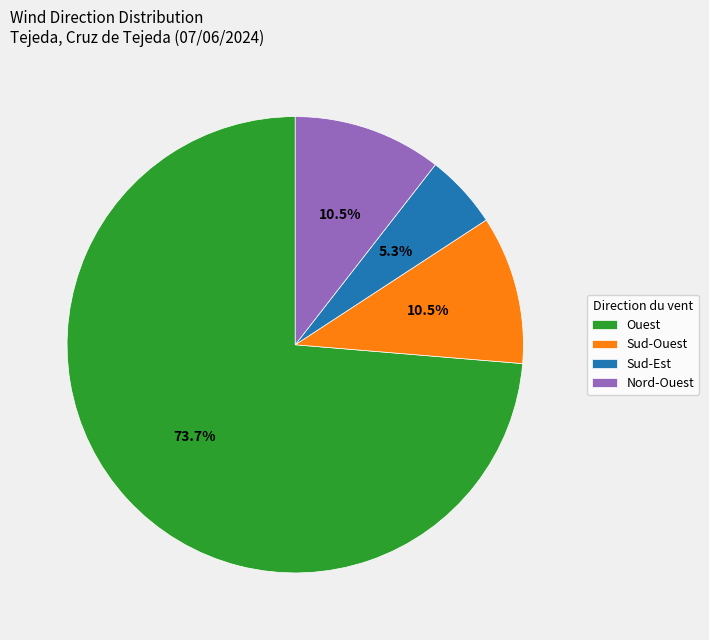

How many segments does this pie chart have?

4